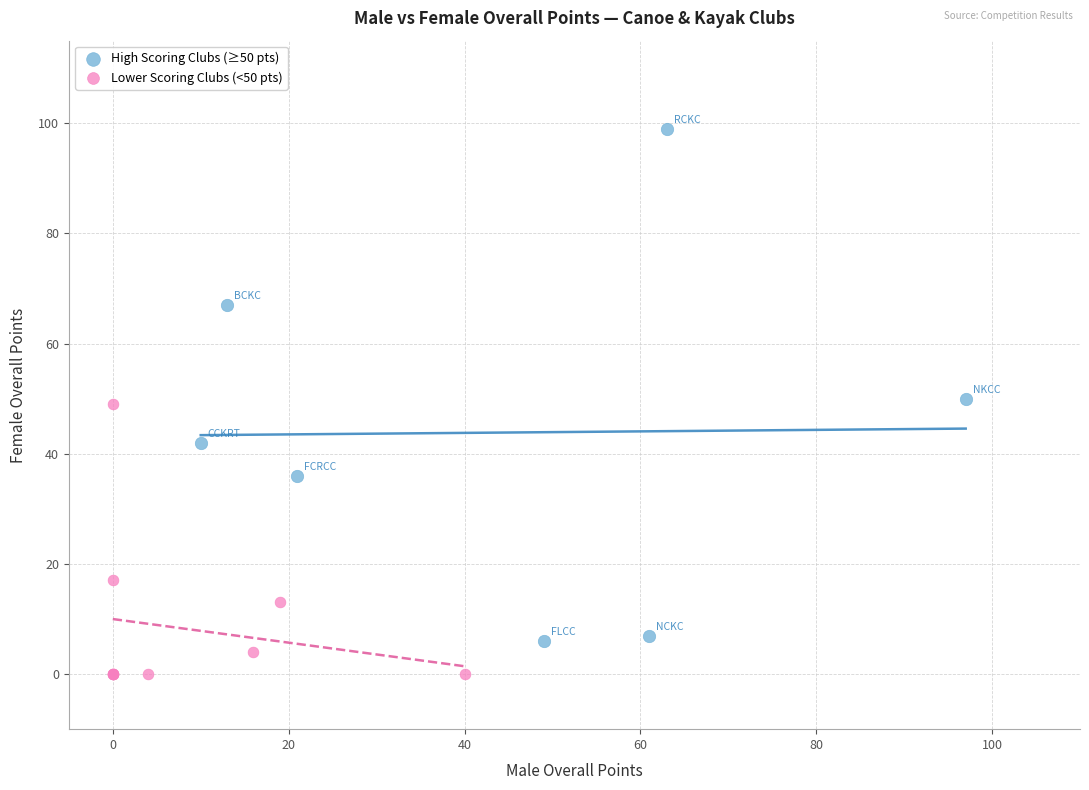

Which series contains the highest Y value?

High Scoring Clubs (≥50 pts)